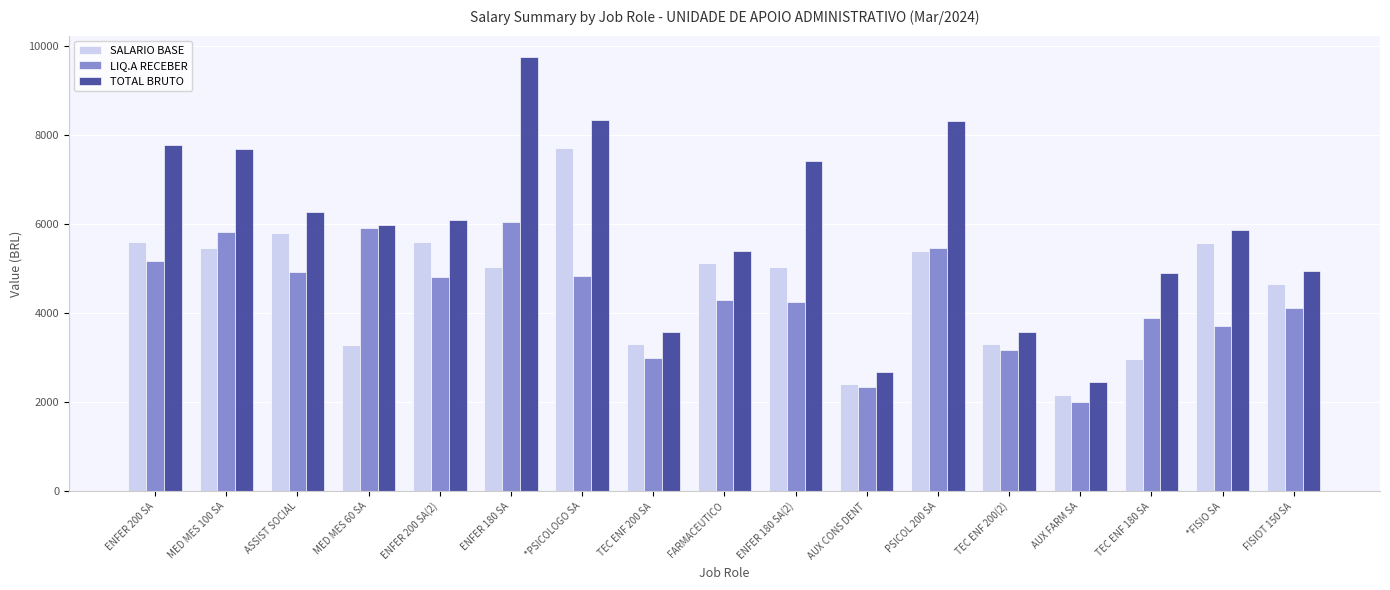

How many data points in SALARIO BASE are less than 5035?

7